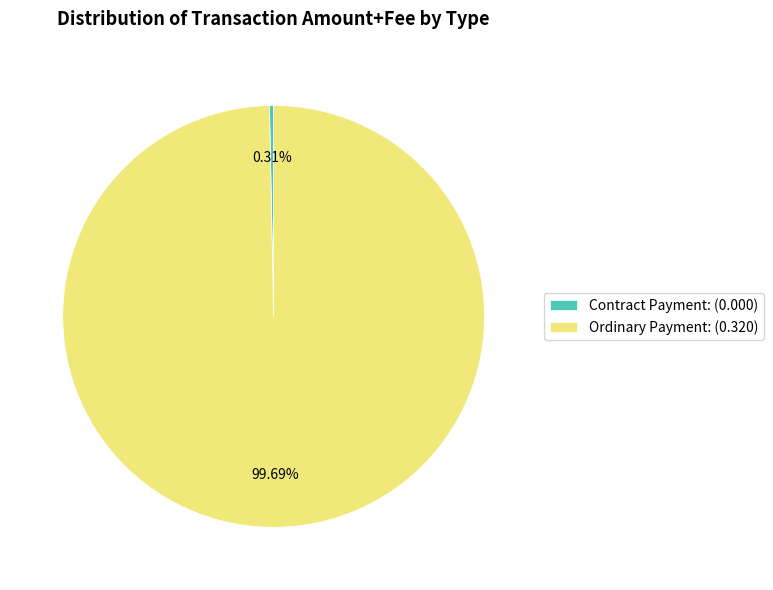

What is the majority slice?

Ordinary Payment: (0.320)